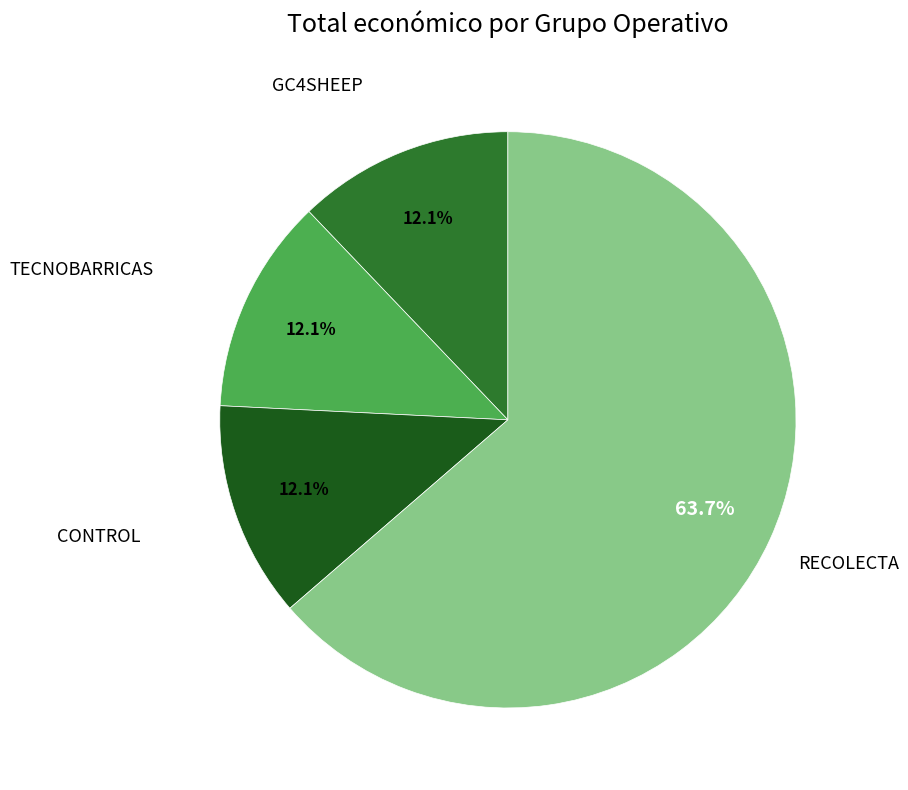

Approximately how many times larger is the value at GC4SHEEP compared to CONTROL?

1.0